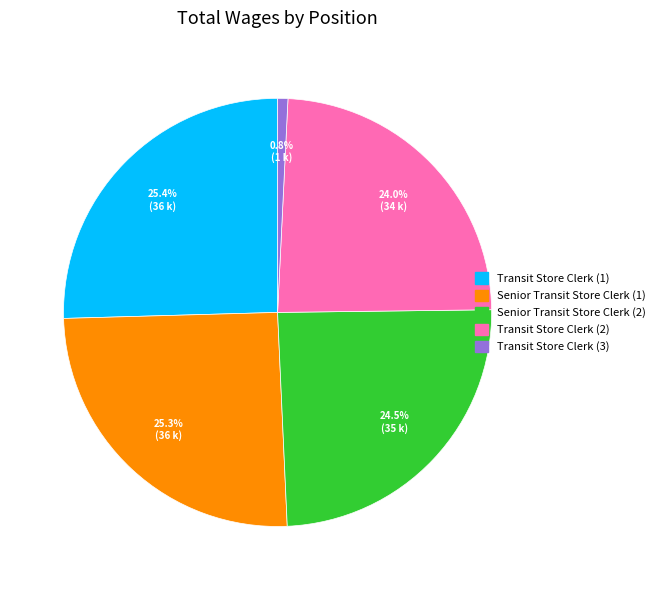

Does any single category account for the majority?

No